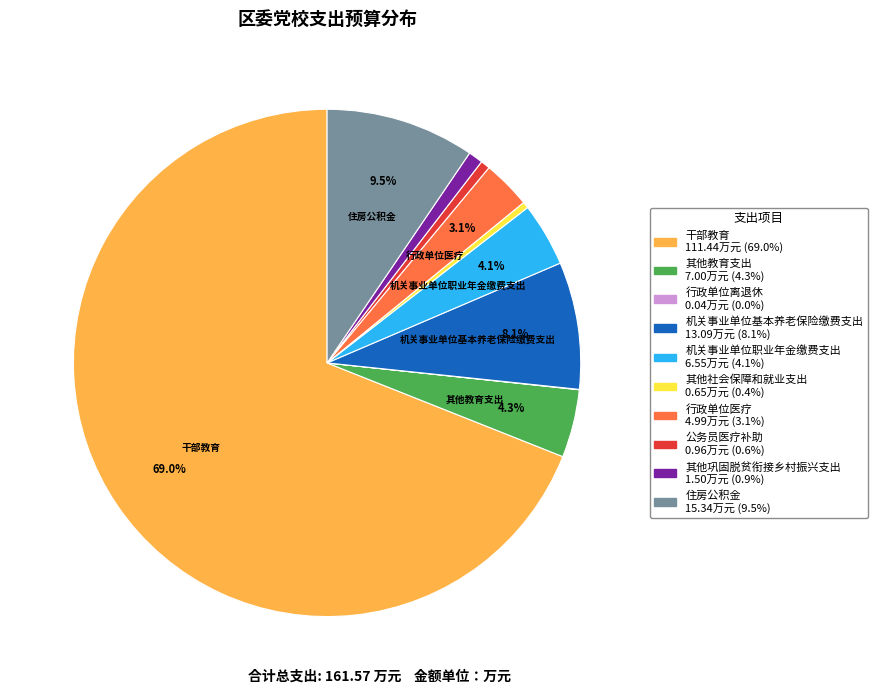

Is there a majority slice in this chart?

Yes